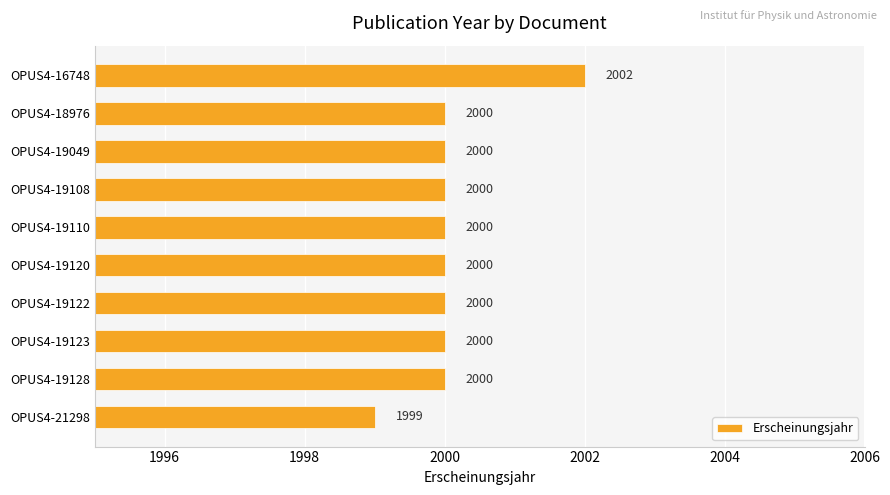

What is the average value?

2000